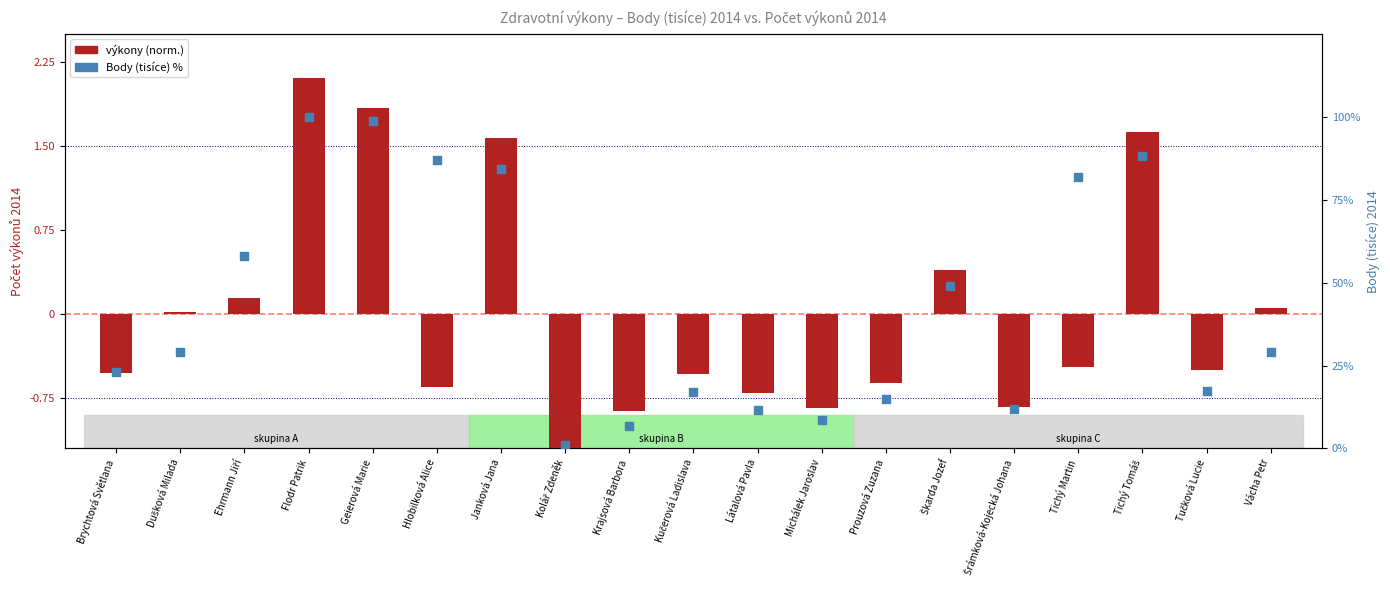

At which category is the sum across all series the highest?

Flodr Patrik